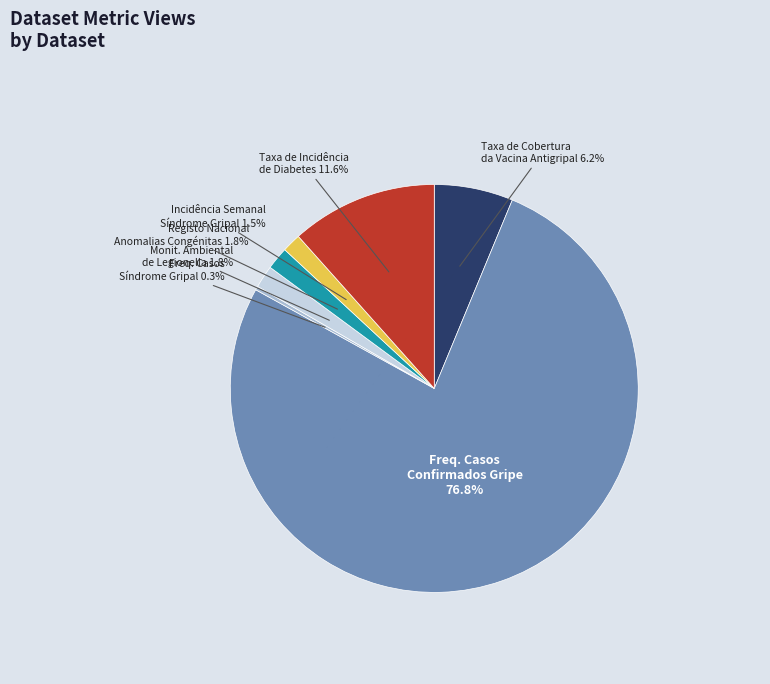

Count the number of slices in the pie.

7